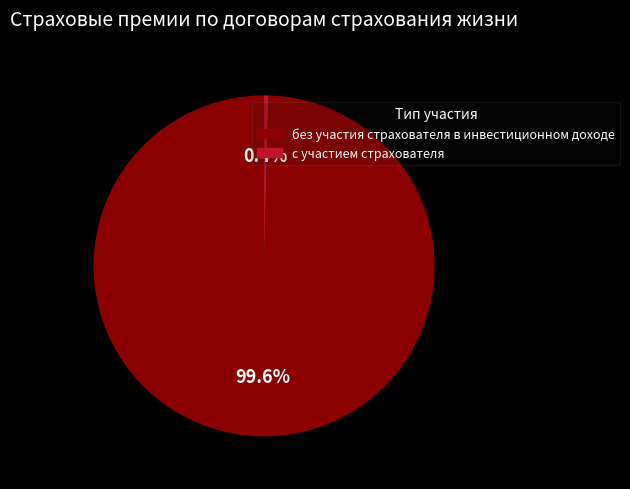

Is there a majority slice in this chart?

Yes